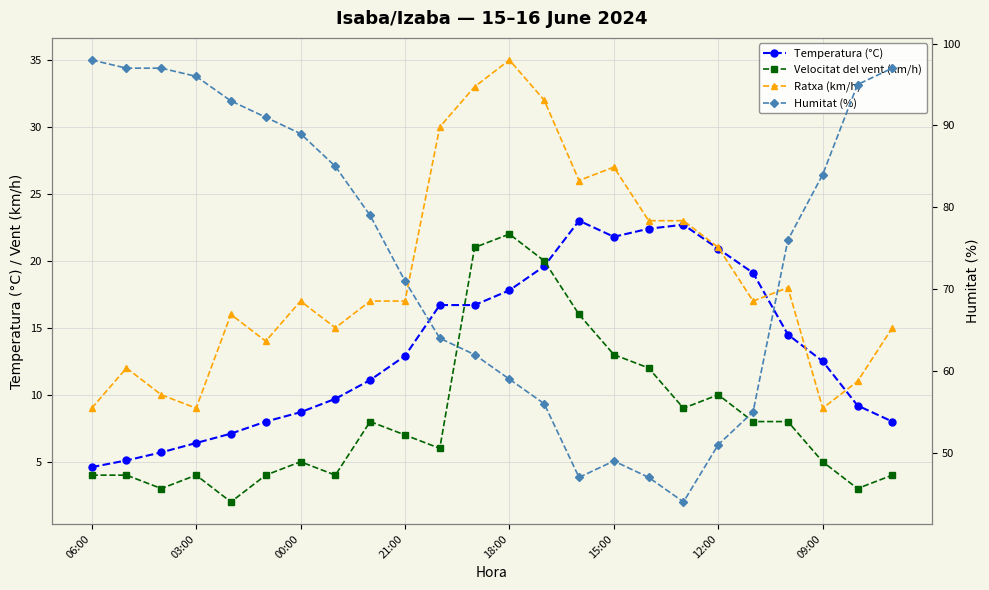

Where is the first local maximum for Humitat (%)?

15:00